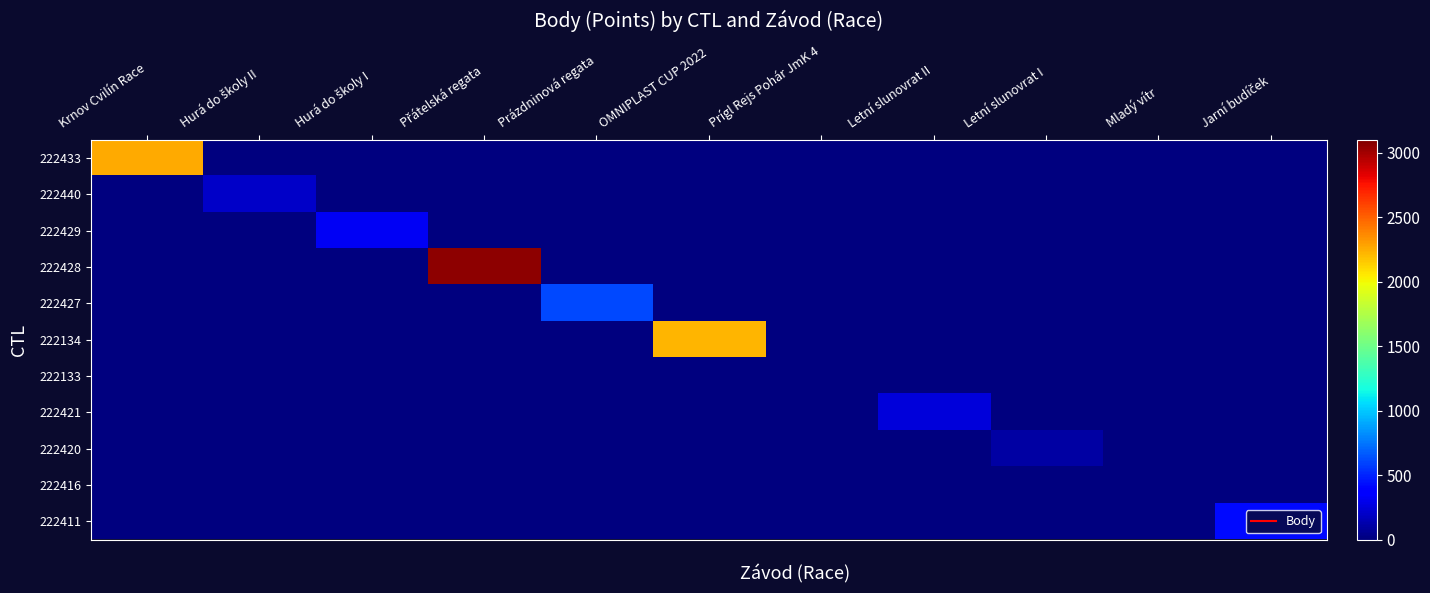

Reading left to right, what are all the values shown in this chart?

222433: Krnov Cvilín Race=2260	Hurá do školy II=0	Hurá do školy I=0	Přátelská regata=0	Prázdninová regata=0	OMNIPLAST CUP 2022=0	Prígl Rejs Pohár JmK 4=0	Letní slunovrat II=0	Letní slunovrat I=0	Mladý vítr=0	Jarní budíček=0
222440: Krnov Cvilín Race=0	Hurá do školy II=198	Hurá do školy I=0	Přátelská regata=0	Prázdninová regata=0	OMNIPLAST CUP 2022=0	Prígl Rejs Pohár JmK 4=0	Letní slunovrat II=0	Letní slunovrat I=0	Mladý vítr=0	Jarní budíček=0
222429: Krnov Cvilín Race=0	Hurá do školy II=0	Hurá do školy I=323	Přátelská regata=0	Prázdninová regata=0	OMNIPLAST CUP 2022=0	Prígl Rejs Pohár JmK 4=0	Letní slunovrat II=0	Letní slunovrat I=0	Mladý vítr=0	Jarní budíček=0
222428: Krnov Cvilín Race=0	Hurá do školy II=0	Hurá do školy I=0	Přátelská regata=3058	Prázdninová regata=0	OMNIPLAST CUP 2022=0	Prígl Rejs Pohár JmK 4=0	Letní slunovrat II=0	Letní slunovrat I=0	Mladý vítr=0	Jarní budíček=0
222427: Krnov Cvilín Race=0	Hurá do školy II=0	Hurá do školy I=0	Přátelská regata=0	Prázdninová regata=610	OMNIPLAST CUP 2022=0	Prígl Rejs Pohár JmK 4=0	Letní slunovrat II=0	Letní slunovrat I=0	Mladý vítr=0	Jarní budíček=0
222134: Krnov Cvilín Race=0	Hurá do školy II=0	Hurá do školy I=0	Přátelská regata=0	Prázdninová regata=0	OMNIPLAST CUP 2022=2224	Prígl Rejs Pohár JmK 4=0	Letní slunovrat II=0	Letní slunovrat I=0	Mladý vítr=0	Jarní budíček=0
222133: Krnov Cvilín Race=0	Hurá do školy II=0	Hurá do školy I=0	Přátelská regata=0	Prázdninová regata=0	OMNIPLAST CUP 2022=0	Prígl Rejs Pohár JmK 4=0	Letní slunovrat II=0	Letní slunovrat I=0	Mladý vítr=0	Jarní budíček=0
222421: Krnov Cvilín Race=0	Hurá do školy II=0	Hurá do školy I=0	Přátelská regata=0	Prázdninová regata=0	OMNIPLAST CUP 2022=0	Prígl Rejs Pohár JmK 4=0	Letní slunovrat II=247	Letní slunovrat I=0	Mladý vítr=0	Jarní budíček=0
222420: Krnov Cvilín Race=0	Hurá do školy II=0	Hurá do školy I=0	Přátelská regata=0	Prázdninová regata=0	OMNIPLAST CUP 2022=0	Prígl Rejs Pohár JmK 4=0	Letní slunovrat II=0	Letní slunovrat I=101	Mladý vítr=0	Jarní budíček=0
222416: Krnov Cvilín Race=0	Hurá do školy II=0	Hurá do školy I=0	Přátelská regata=0	Prázdninová regata=0	OMNIPLAST CUP 2022=0	Prígl Rejs Pohár JmK 4=0	Letní slunovrat II=0	Letní slunovrat I=0	Mladý vítr=0	Jarní budíček=0
222411: Krnov Cvilín Race=0	Hurá do školy II=0	Hurá do školy I=0	Přátelská regata=0	Prázdninová regata=0	OMNIPLAST CUP 2022=0	Prígl Rejs Pohár JmK 4=0	Letní slunovrat II=0	Letní slunovrat I=0	Mladý vítr=0	Jarní budíček=416